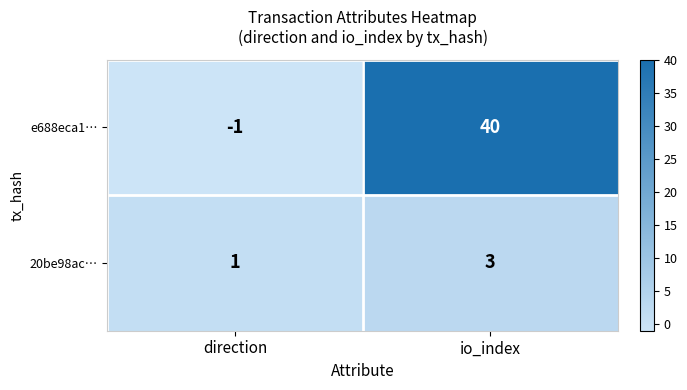

At how many categories does at least one series exceed 22?

1